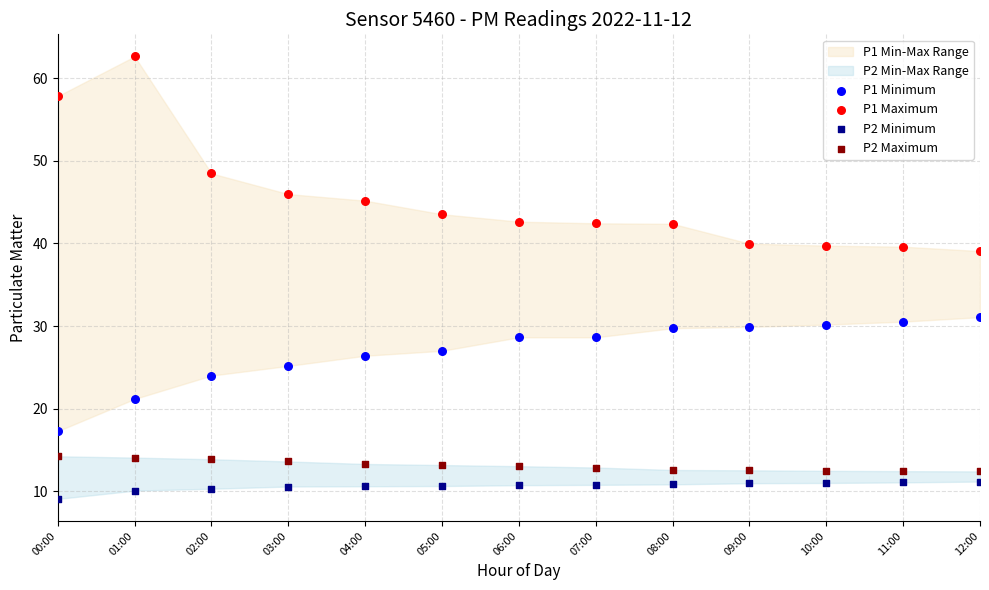

Which series has the widest spread of Y values?

P1 Maximum